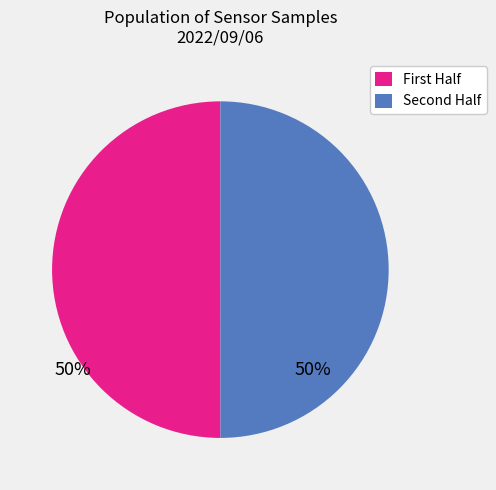

How many slices are in this pie chart?

2